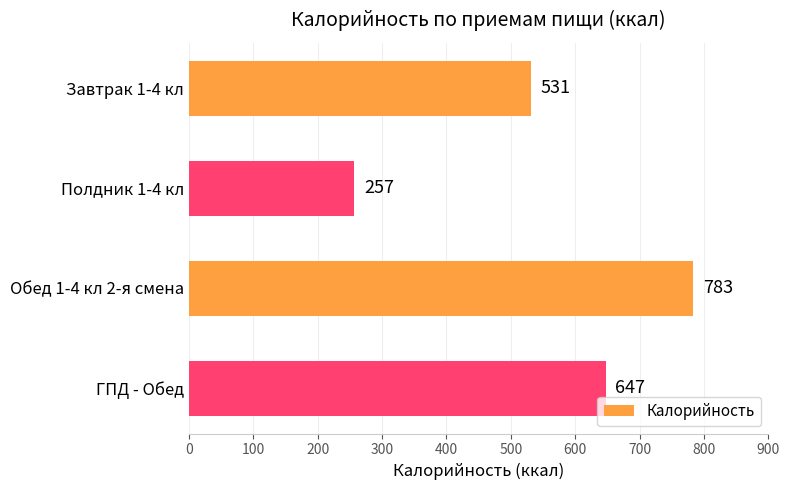

Reading bottom to top, transcribe all the data shown in this chart.

647	783	257	531